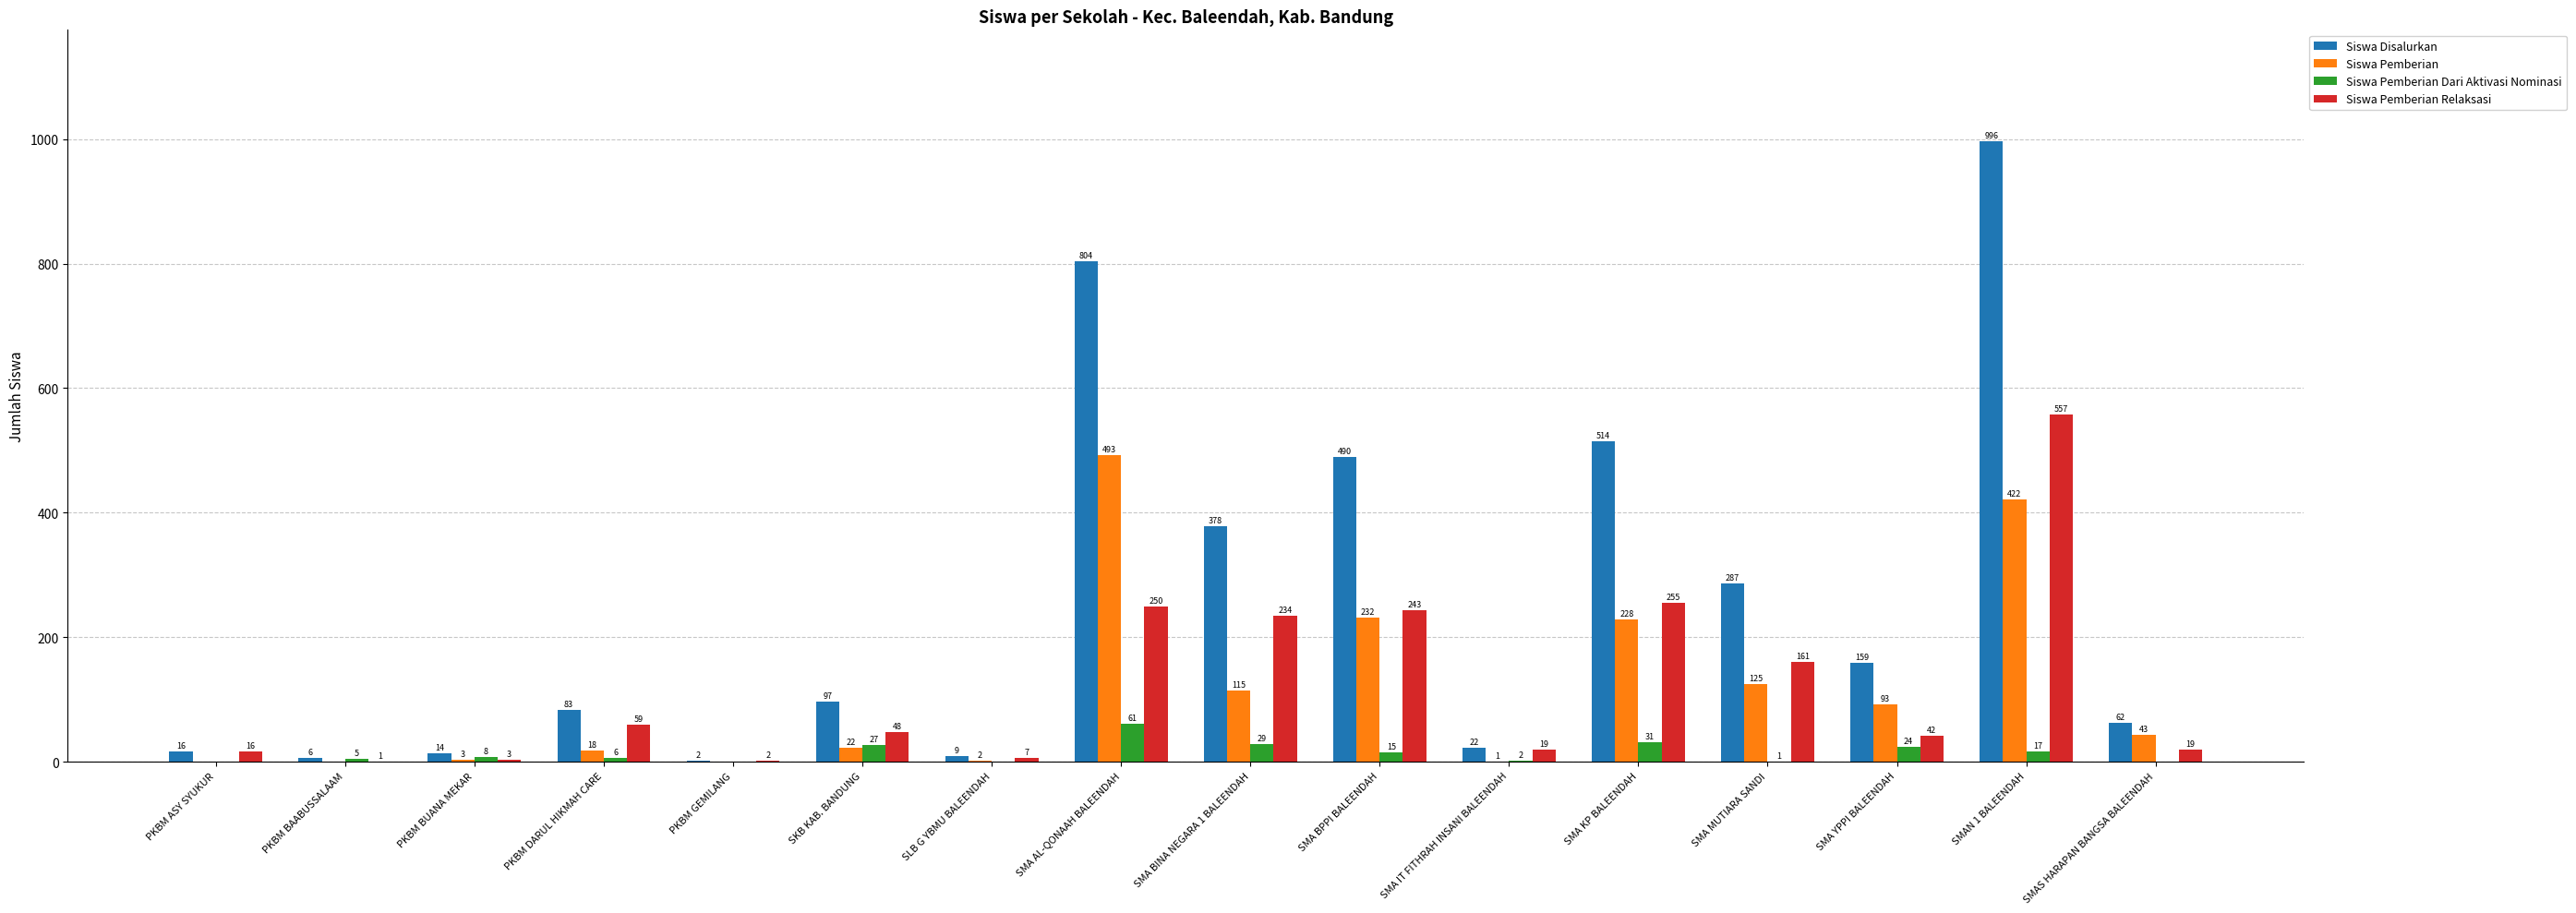

What is the sum of the Siswa Disalurkan values at PKBM DARUL HIKMAH CARE and SMA AL-QONAAH BALEENDAH?

887